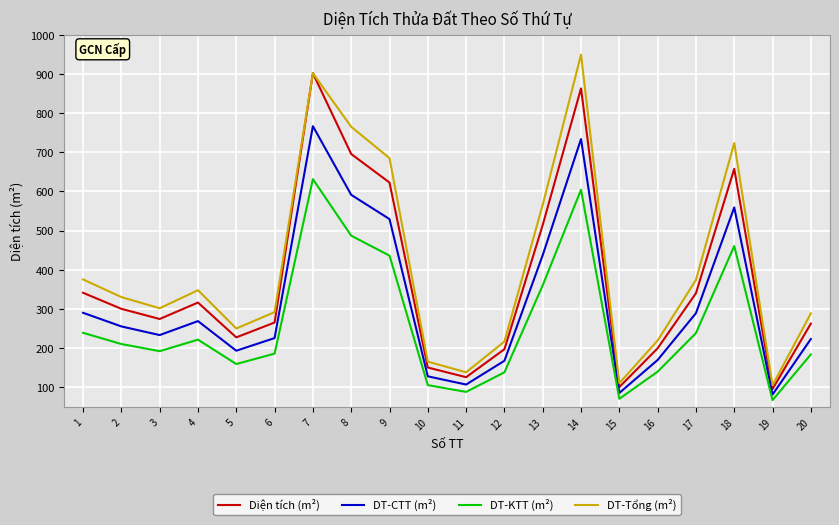

True or false: DT-Tổng (m²) and DT-KTT (m²) cross at least once.

False